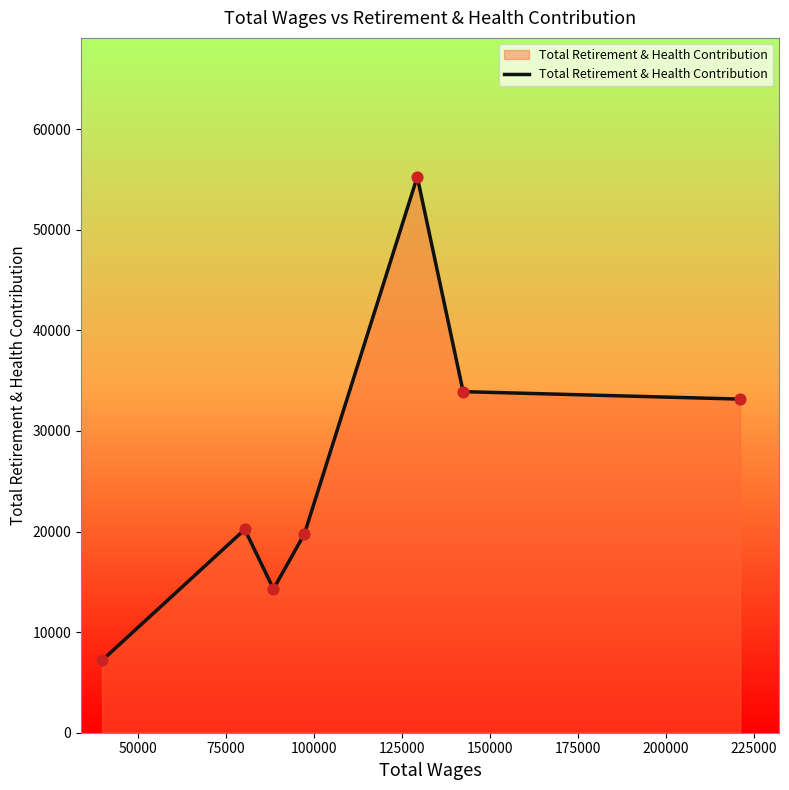

What is the greatest value displayed?

55251